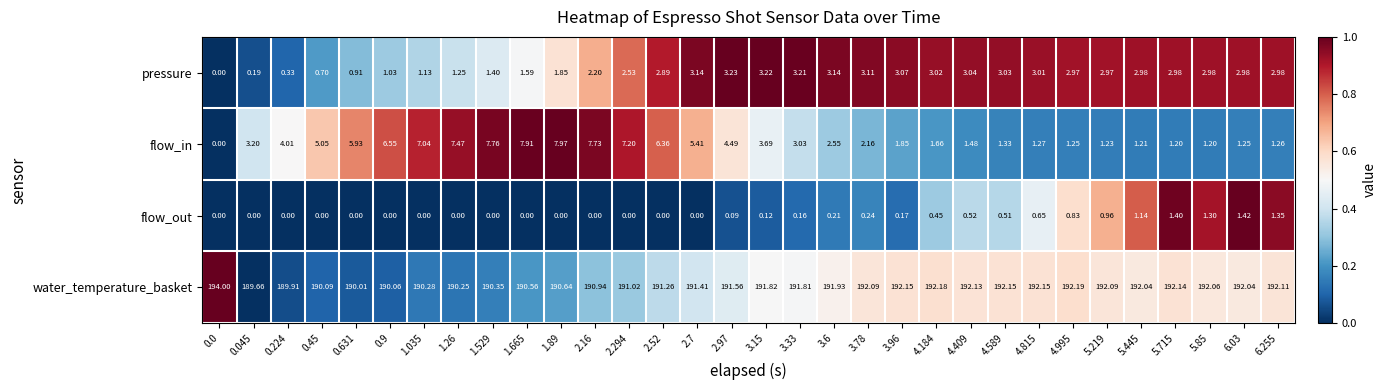

Rank the series at 1.529 from highest to lowest value.

water_temperature_basket, flow_in, pressure, flow_out